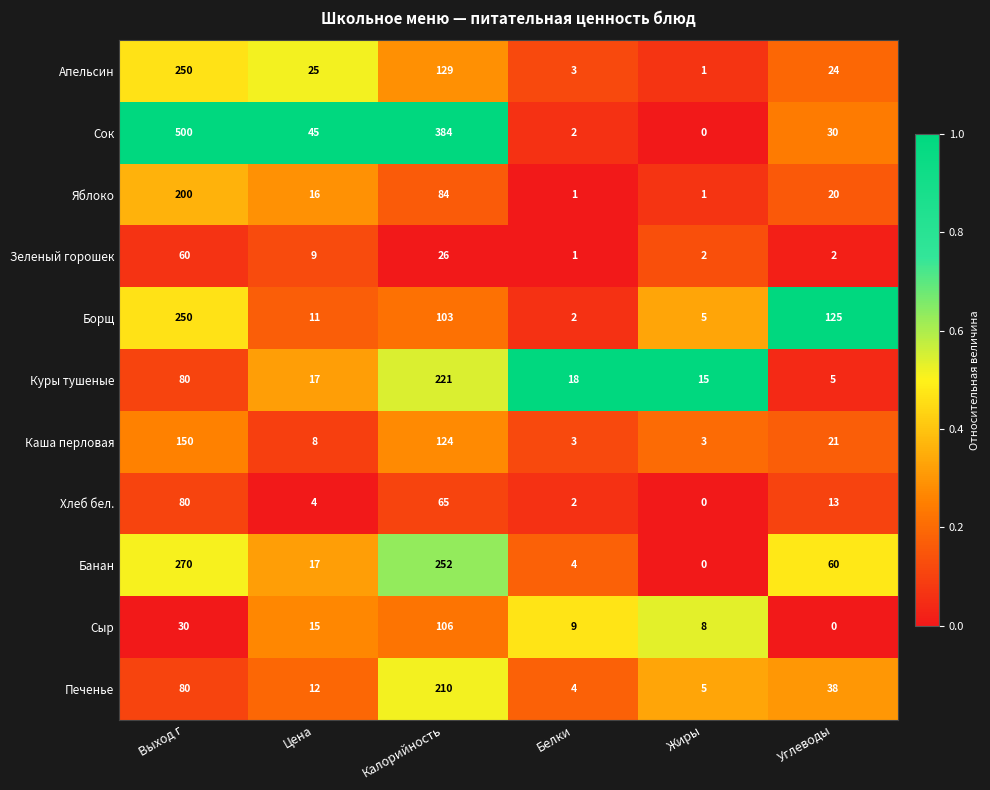

At which category is the sum across all series the highest?

Выход г